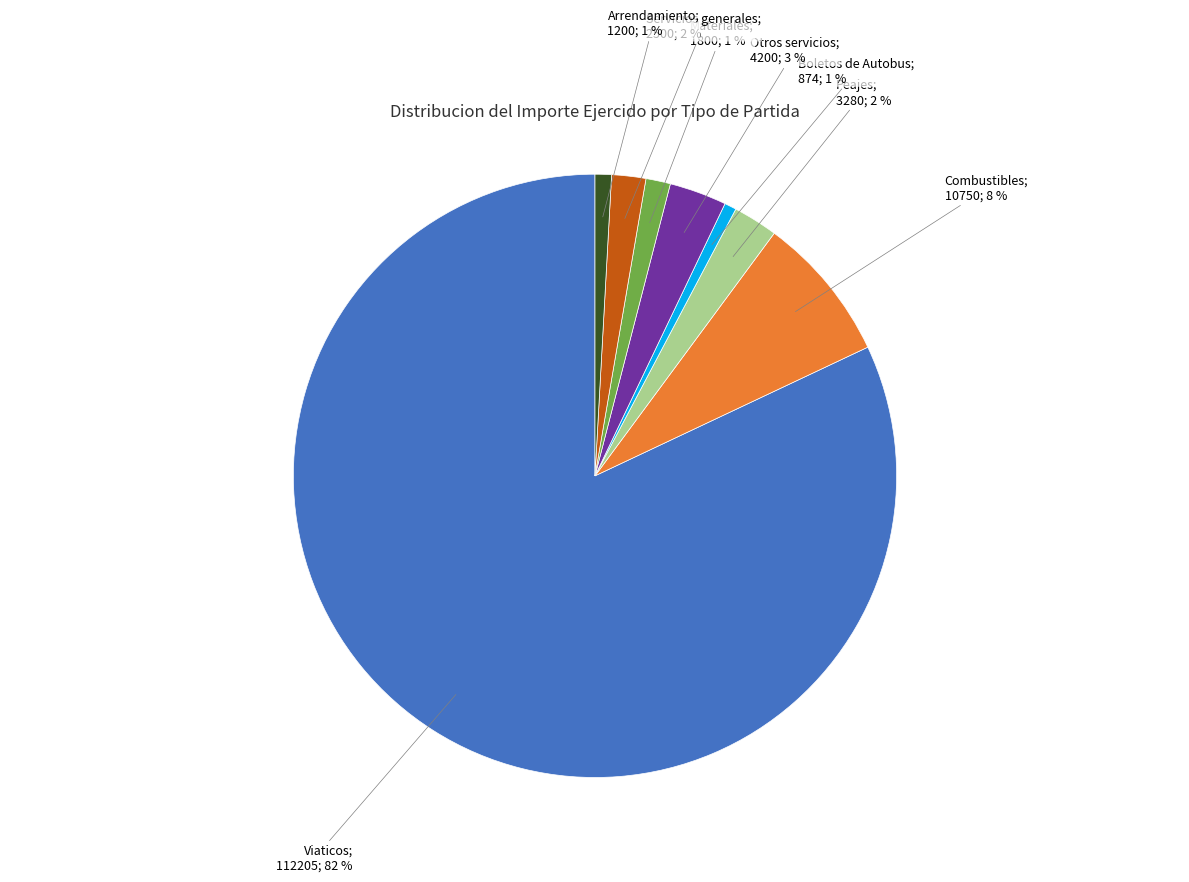

Does any single category account for the majority?

Yes